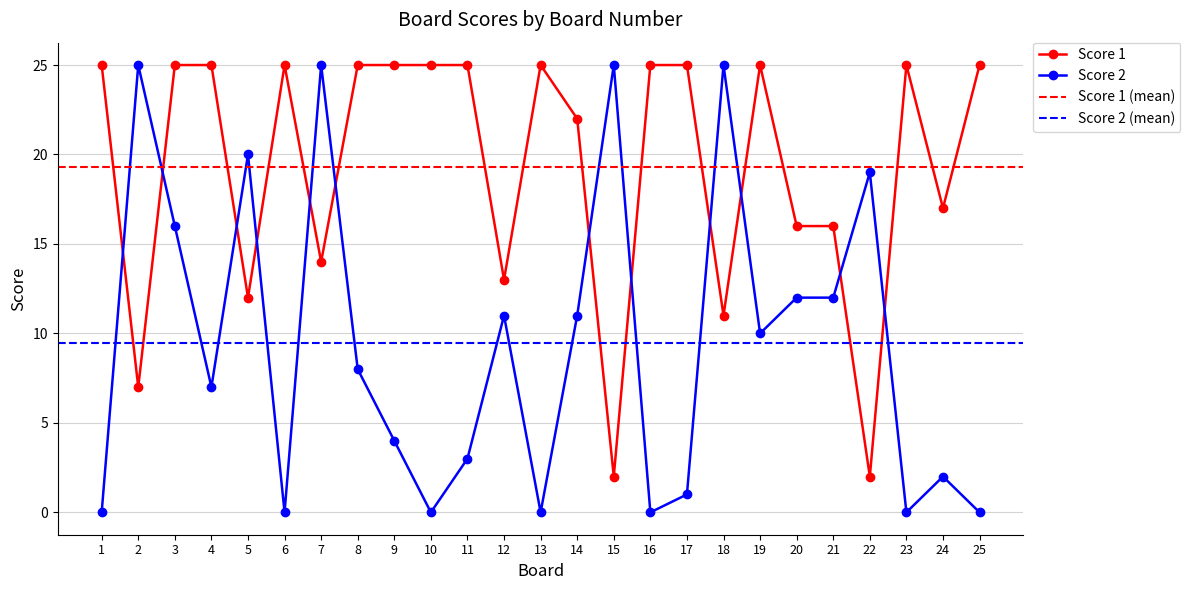

The value of Score 1 at 5 is 12. True or false?

True